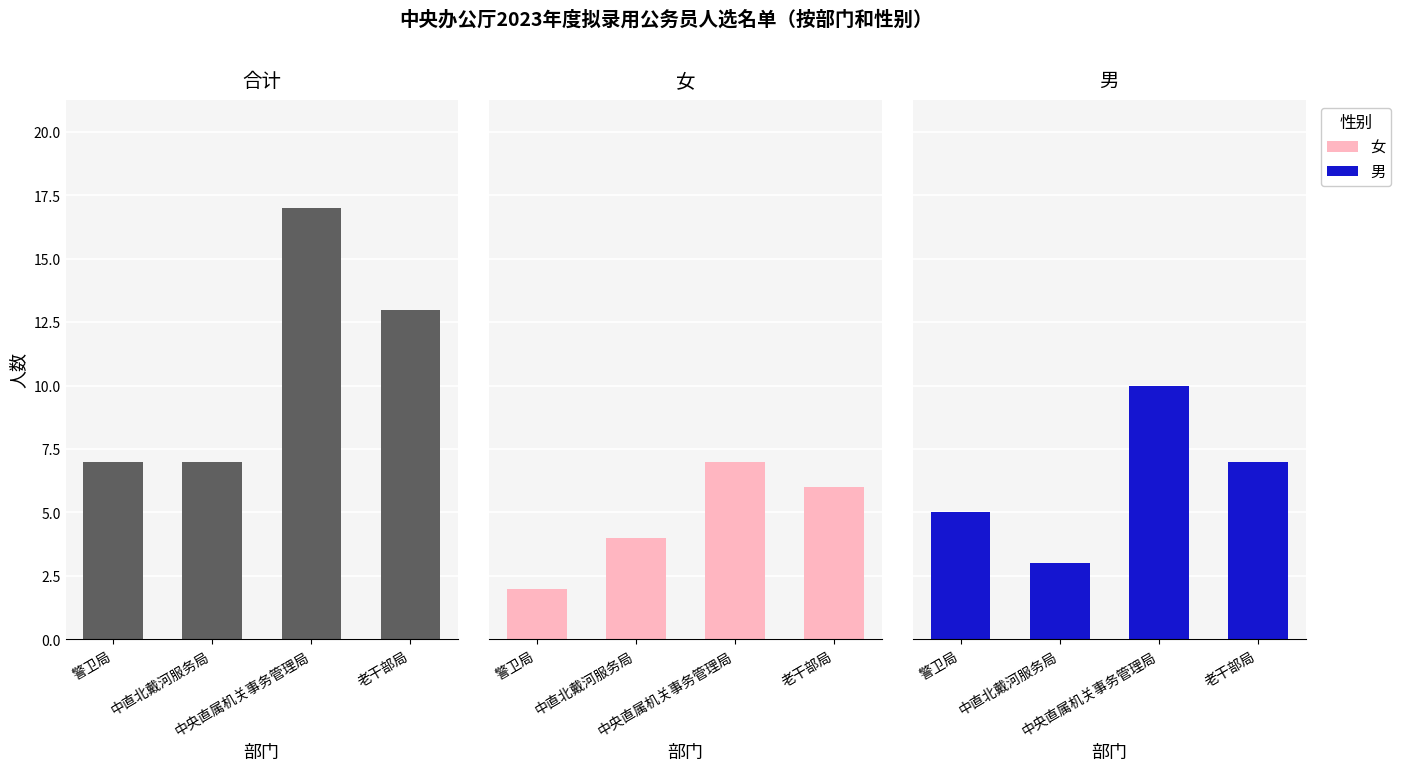

What is the difference between the highest and lowest values at 警卫局?

5